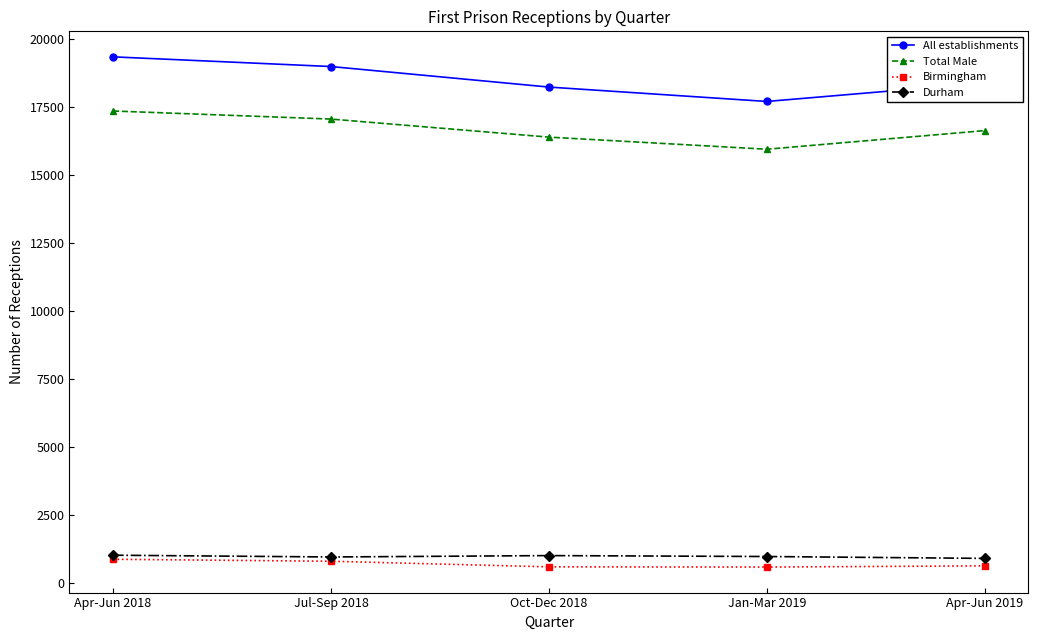

What are all the series names shown in the legend?

All establishments, Total Male, Birmingham, Durham